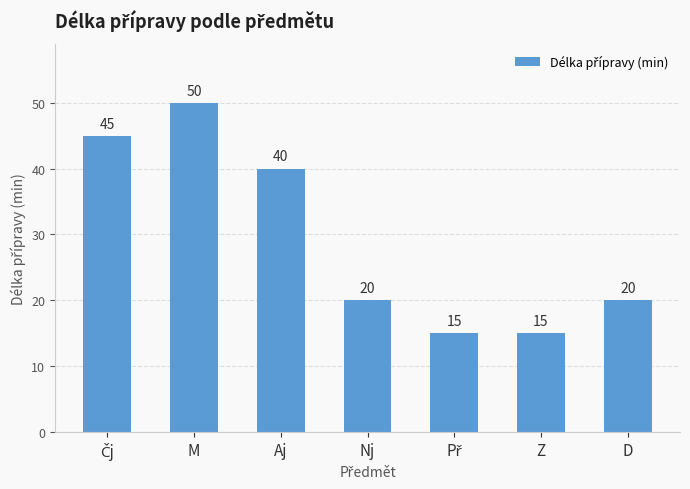

At which label is the value closest to 32?

Aj